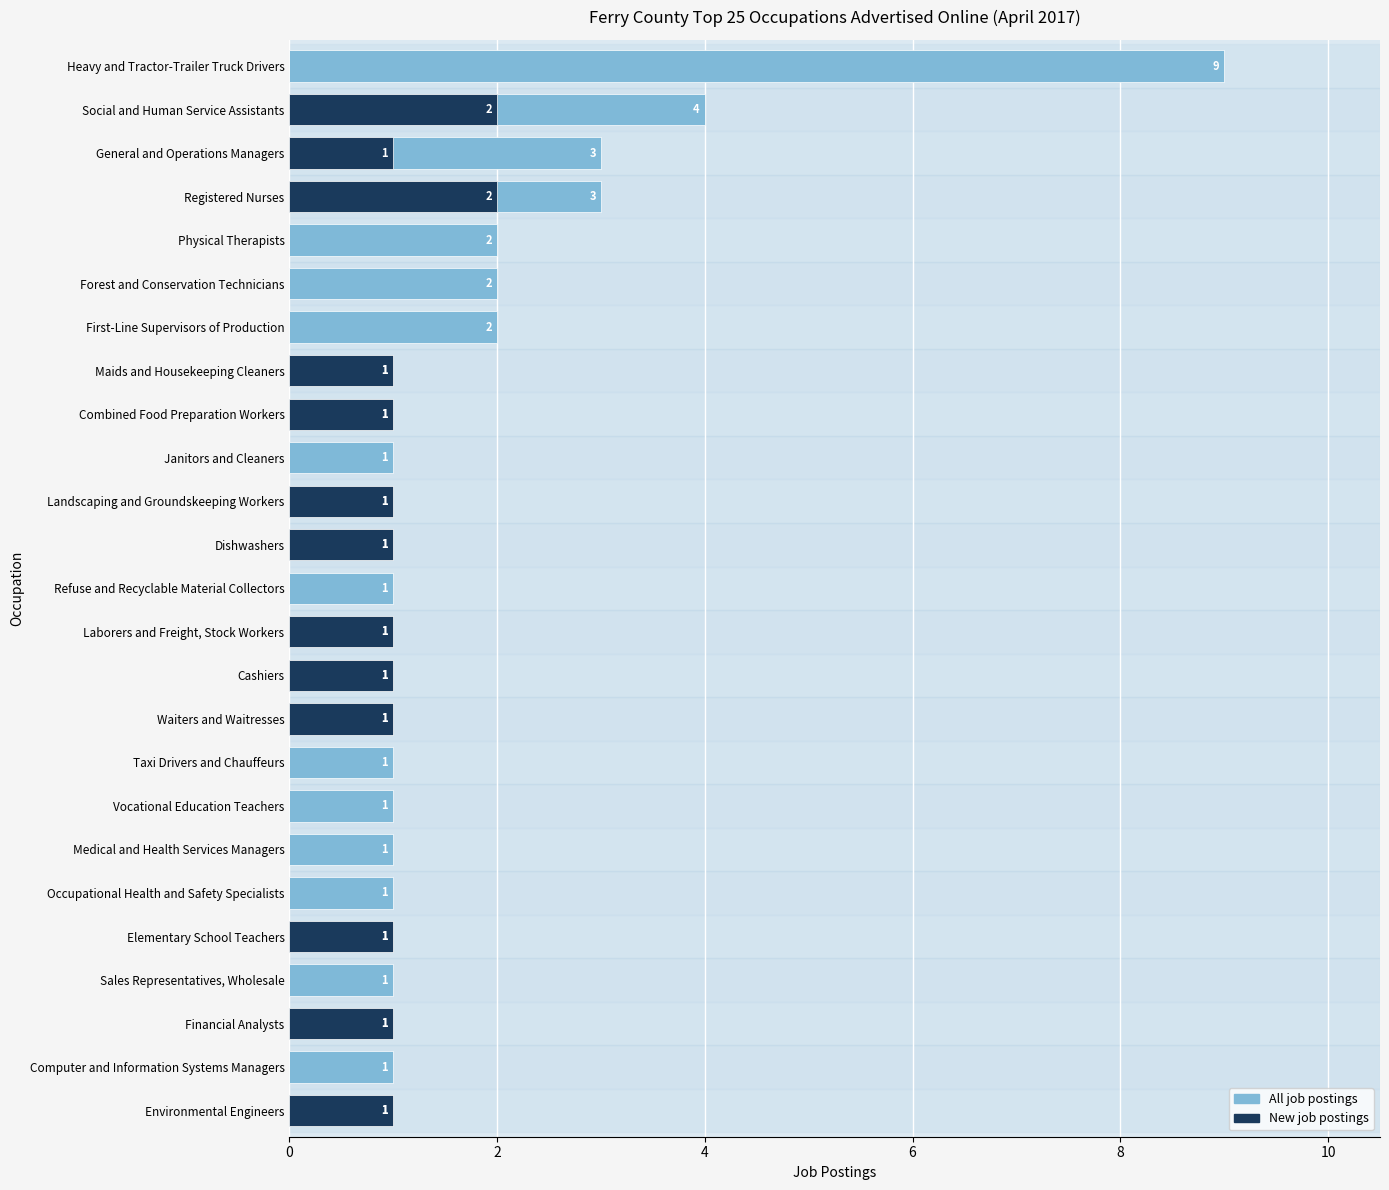

Does the chart contain any negative values?

No